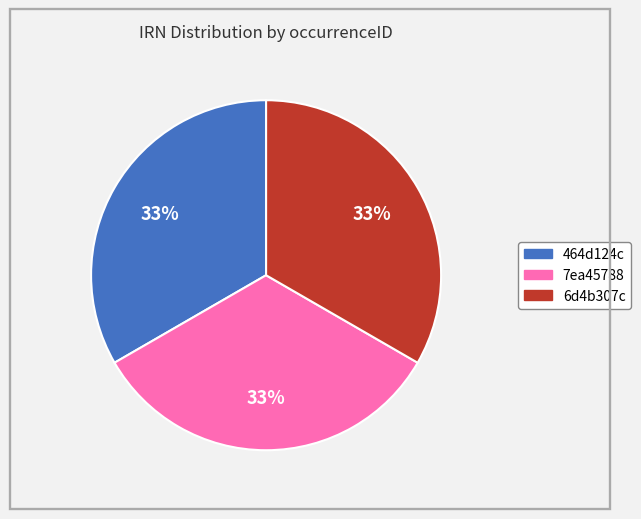

Does 7ea45788 account for over 50% of the chart?

No